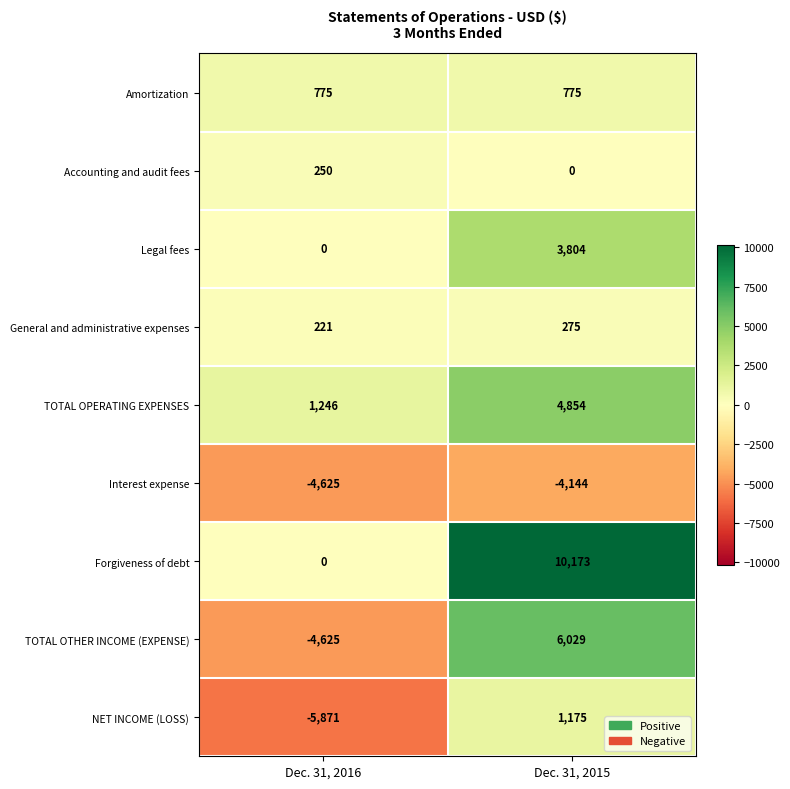

The Amortization series shows 477 at Dec. 31, 2015. True or false?

False